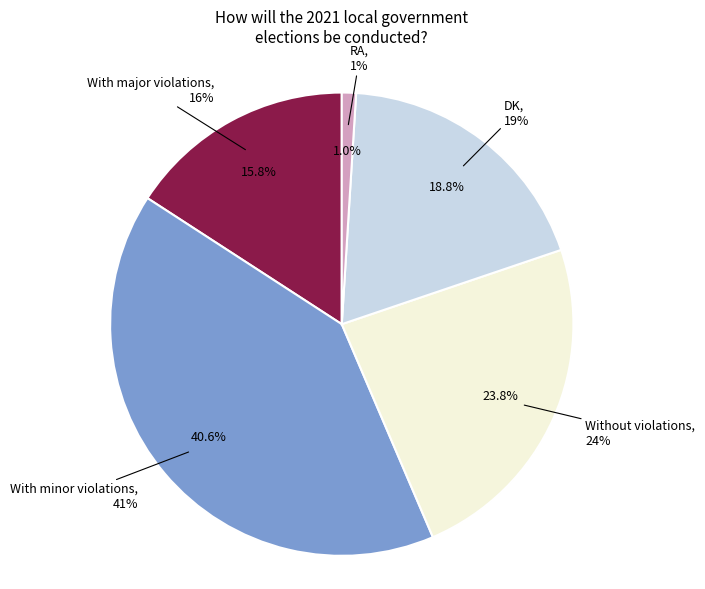

What percentage is NOT represented by With major violations?

84.2%